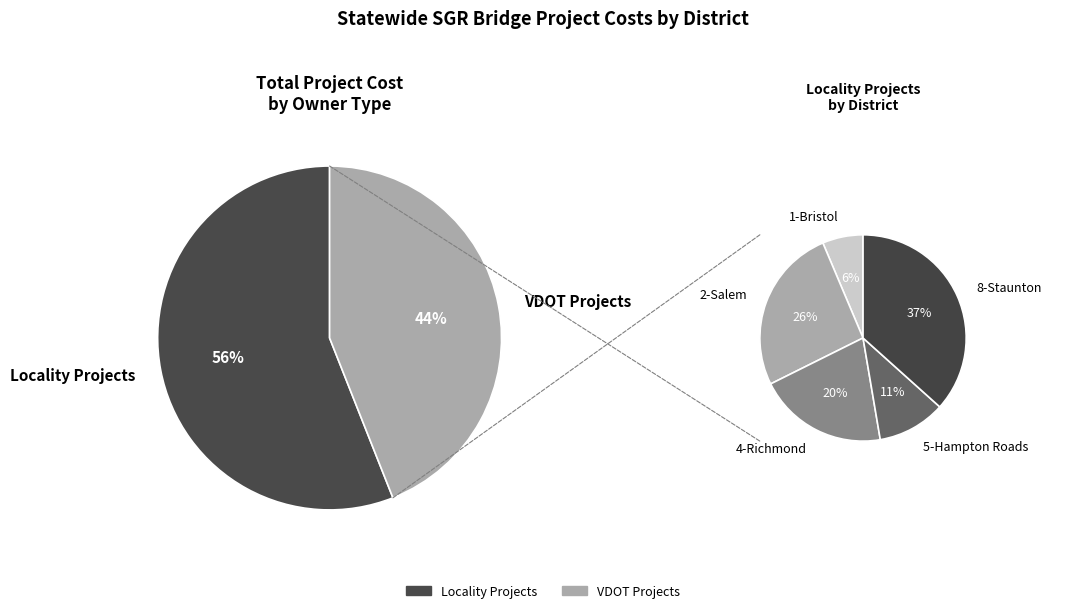

How many slices are in this pie chart?

6